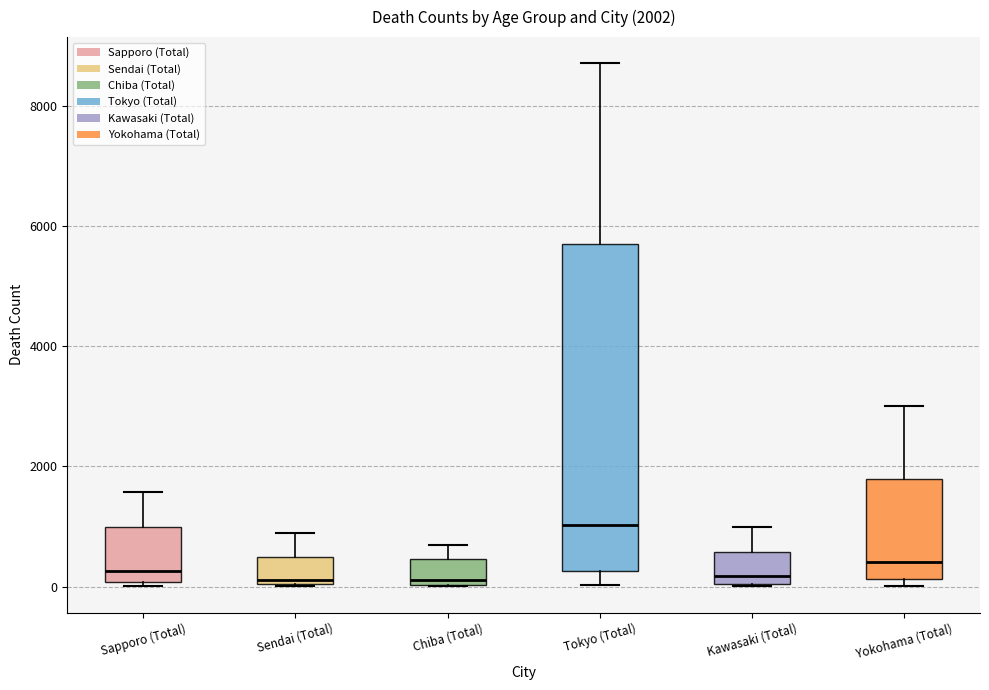

Comparing the boxes themselves (not the whiskers), which one is the tallest?

Tokyo (Total)